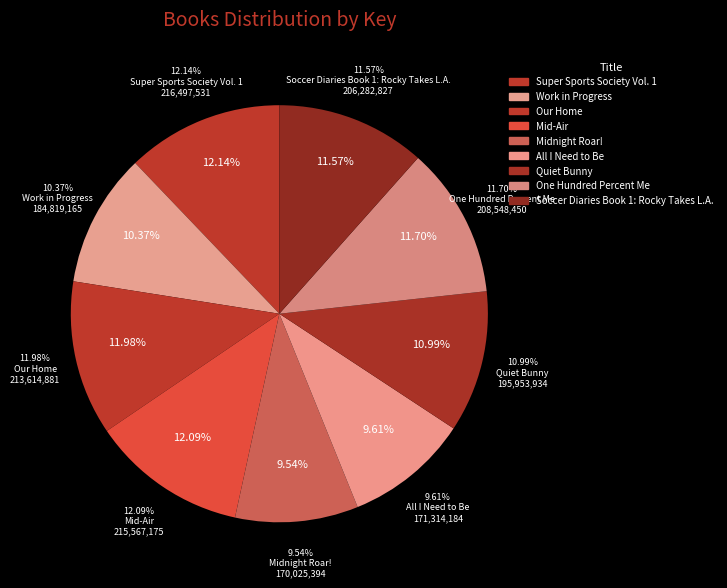

Is Soccer Diaries Book 1: Rocky Takes L.A. the majority of the pie?

No